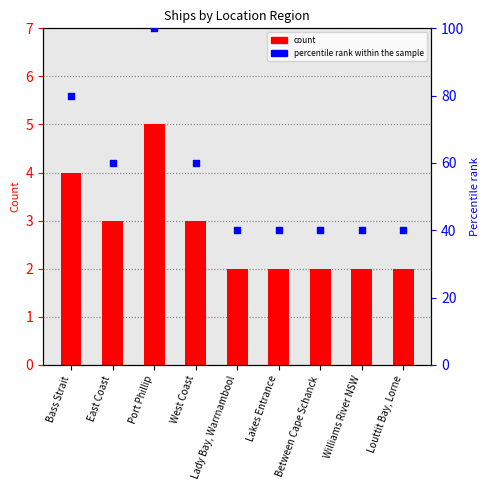

Which series has the largest total across all categories?

percentile rank within the sample